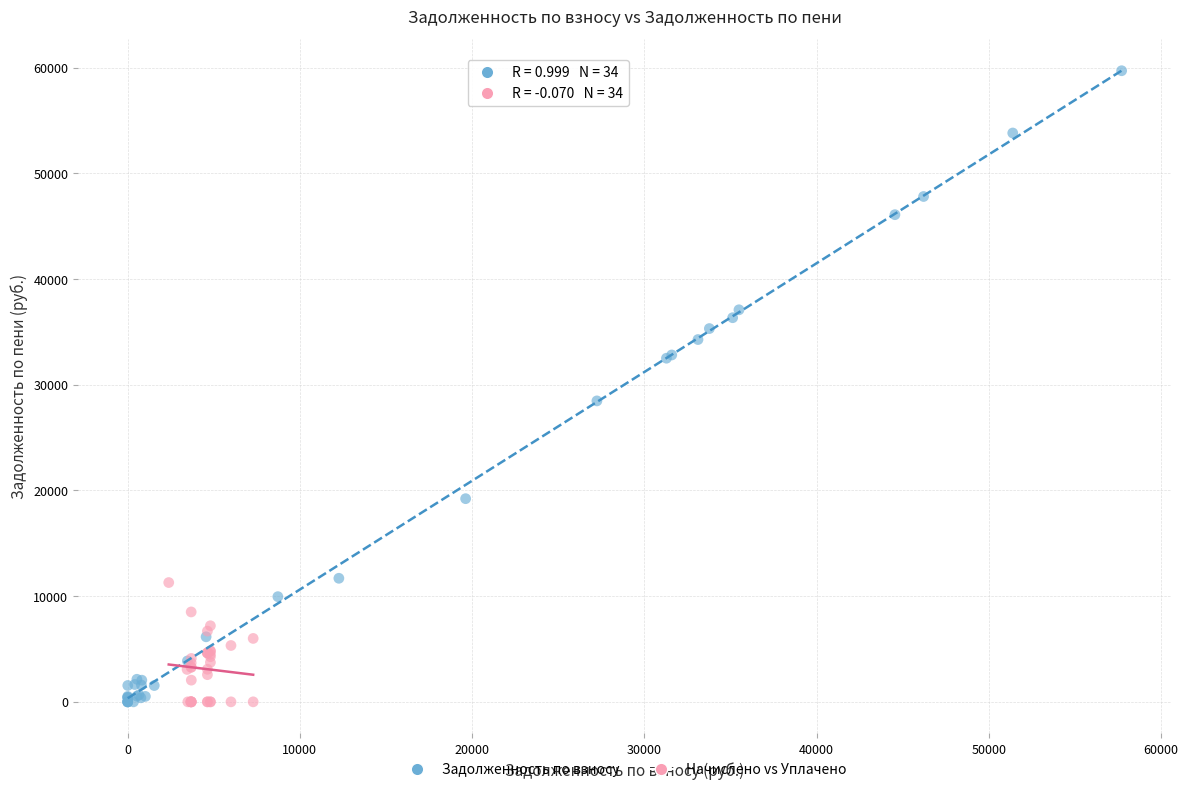

Which series has the largest Y range (max minus min)?

Задолженность по взносу